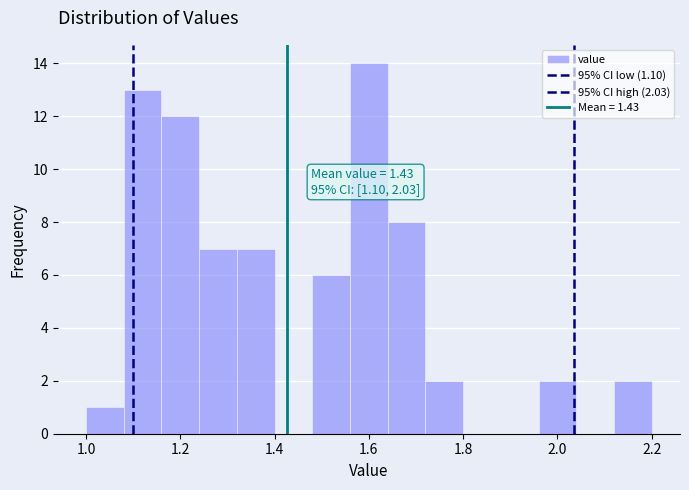

Which range on the x-axis has the tallest bar?

1.56 to 1.64